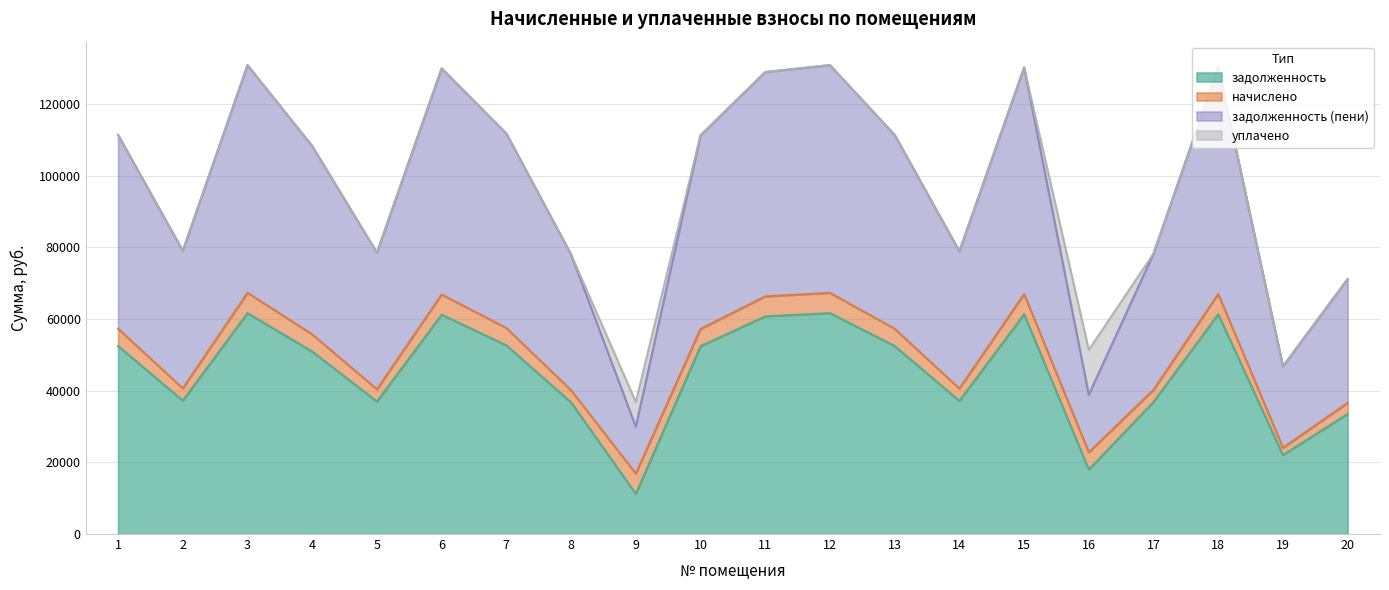

Between 17 and 1, which is larger?

1